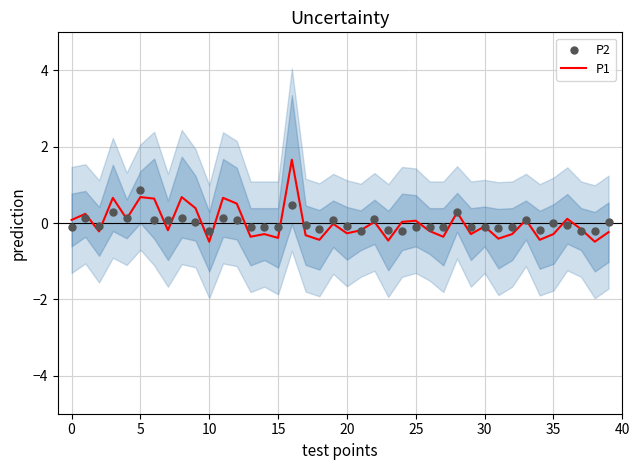

Which series has the widest spread of Y values?

P1